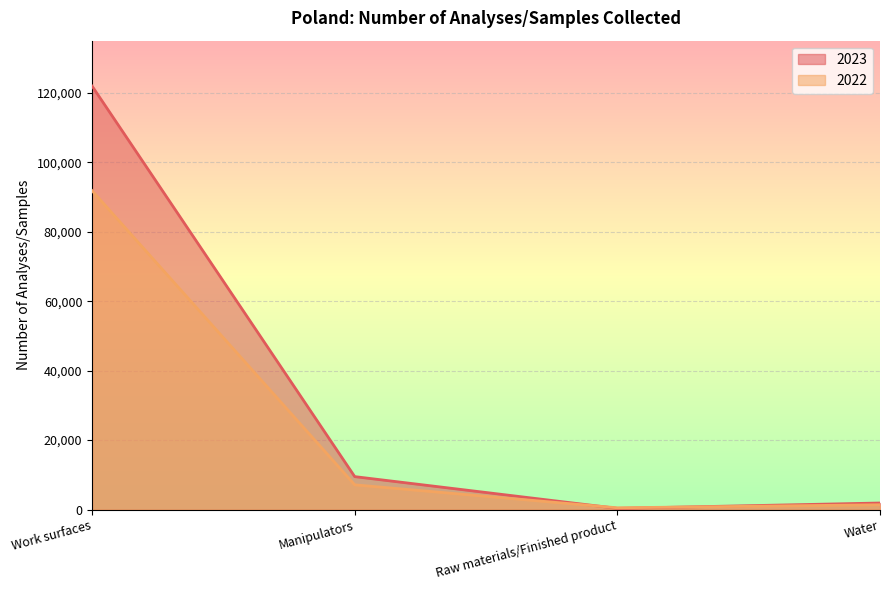

What is the smallest value displayed?

334